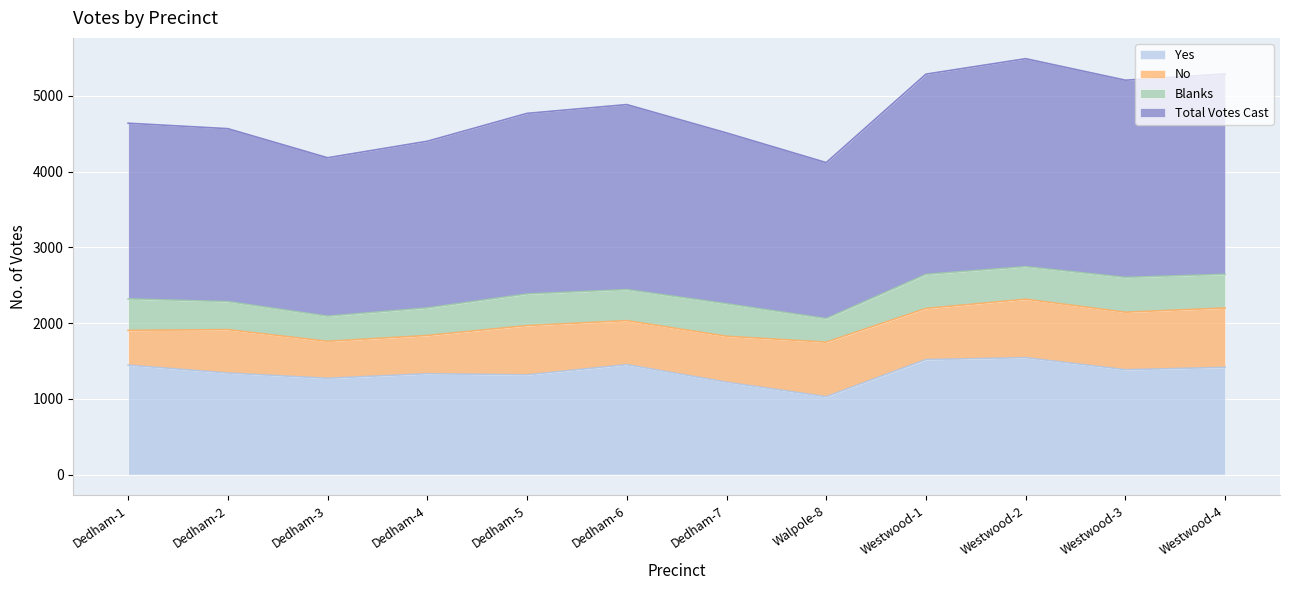

What is the sum of all Total Votes Cast values?

28680